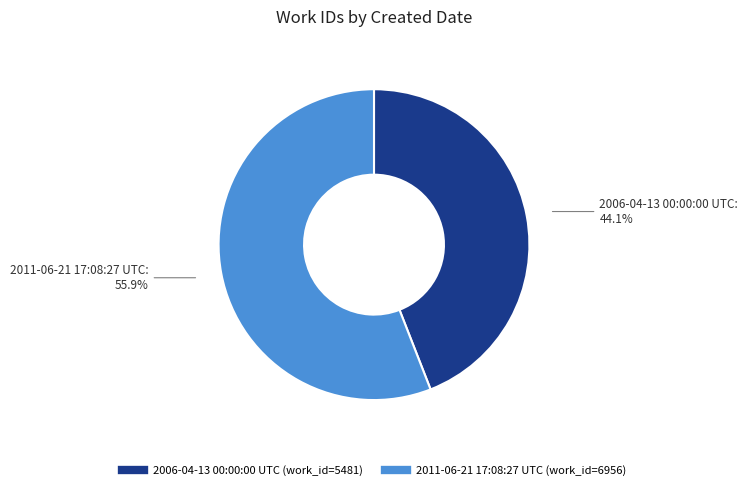

Do 2011-06-21 17:08:27 UTC and 2006-04-13 00:00:00 UTC together represent more than half of the pie?

Yes